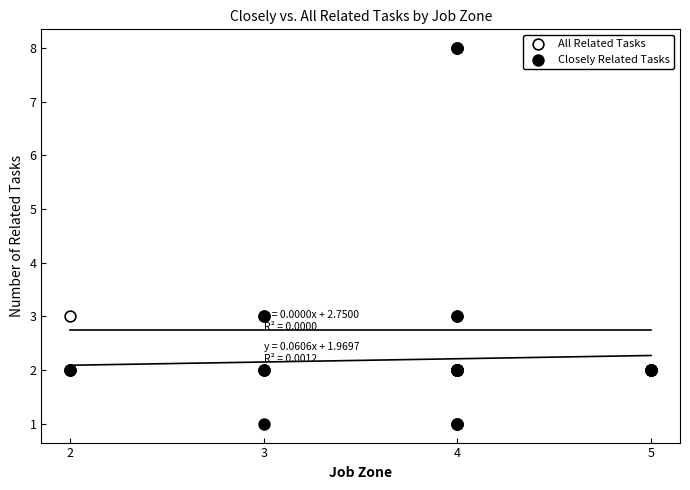

Which series reaches the minimum Y coordinate?

Closely Related Tasks